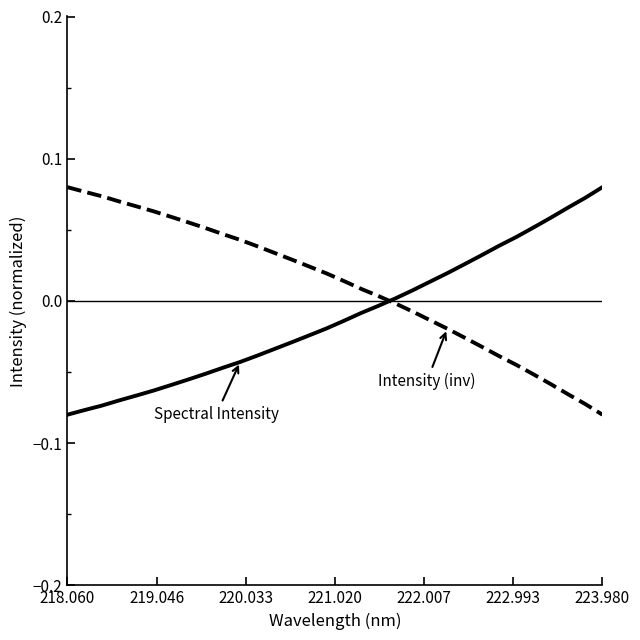

Reading left to right, list all the values displayed in this chart.

Spectral Intensity (normalized): -0.1	-0.1	-0.1	-0.1	-0.1	-0.1	-0.1	-0.1	-0.1	-0.0	-0.0	-0.0	-0.0	-0.0	-0.0	-0.0	-0.0	-0.0	-0.0	0.0	0.0	0.0	0.0	0.0	0.0	0.0	0.0	0.1	0.1	0.1	0.1	0.1
Spectral Intensity (inverted): 0.1	0.1	0.1	0.1	0.1	0.1	0.1	0.1	0.1	0.0	0.0	0.0	0.0	0.0	0.0	0.0	0.0	0.0	0.0	-0.0	-0.0	-0.0	-0.0	-0.0	-0.0	-0.0	-0.0	-0.1	-0.1	-0.1	-0.1	-0.1